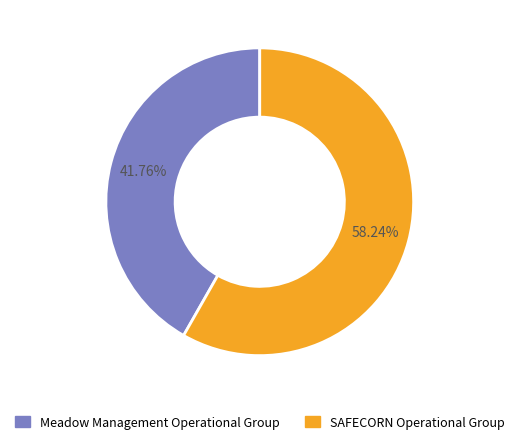

Is it true that SAFECORN Operational Group is 58% of the pie?

True